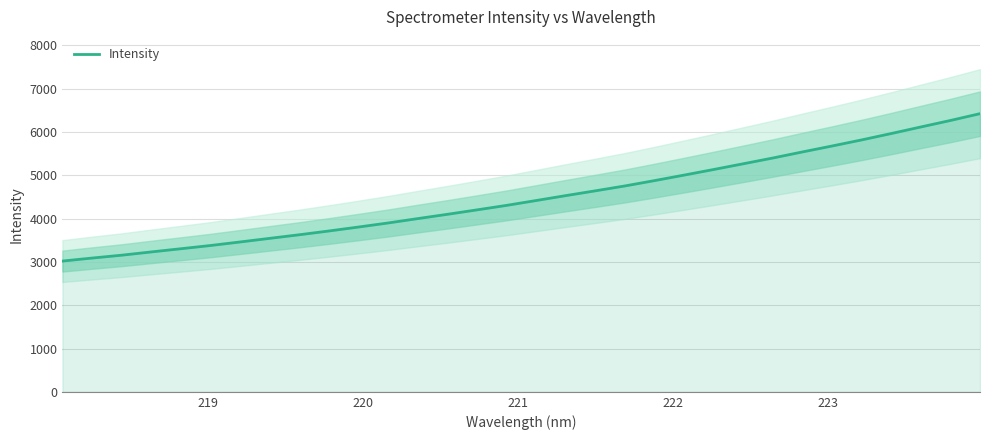

What is the minimum value for Intensity?

3018.3